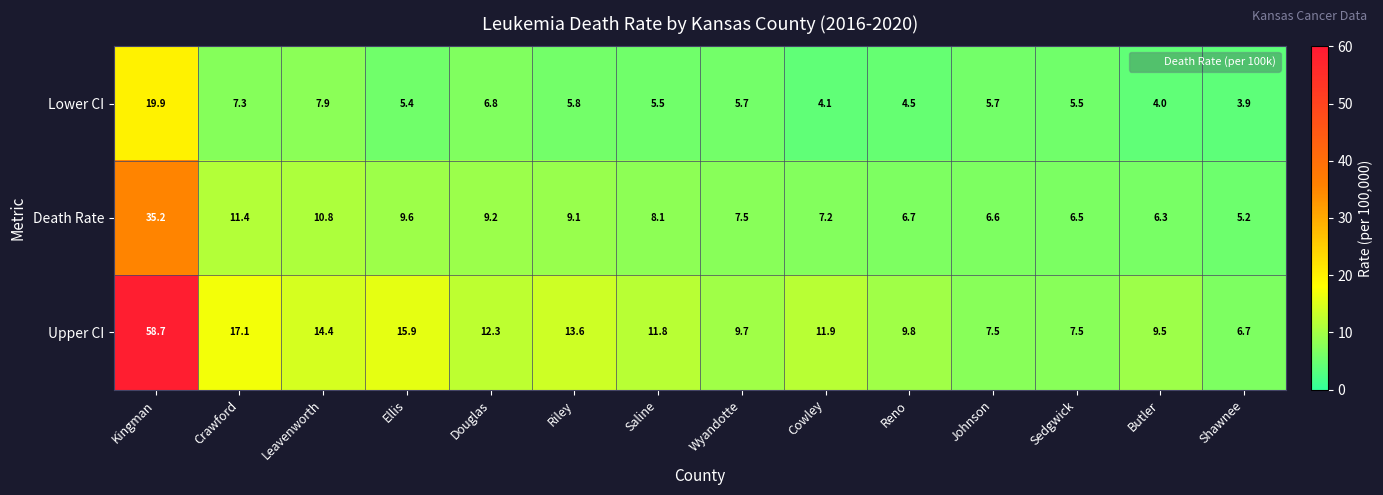

List the series in order of their peak value, lowest first.

Lower CI, Death Rate, Upper CI